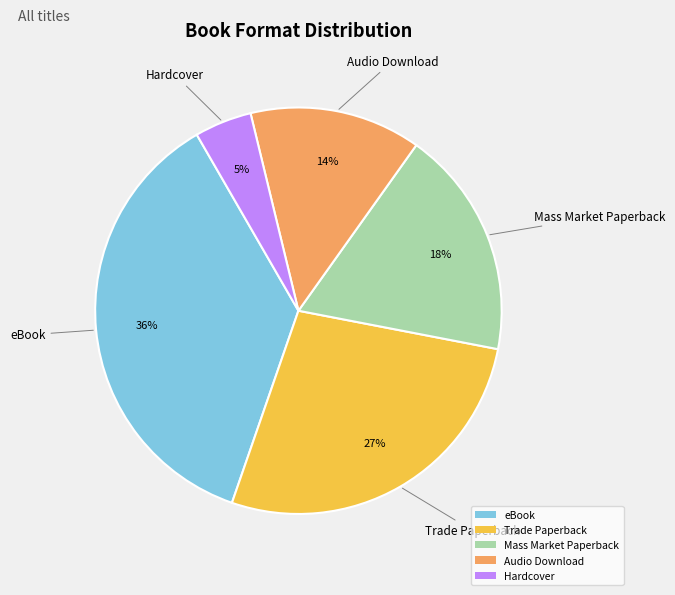

To the nearest percent, what is the combined percentage of Mass Market Paperback and Audio Download?

32%